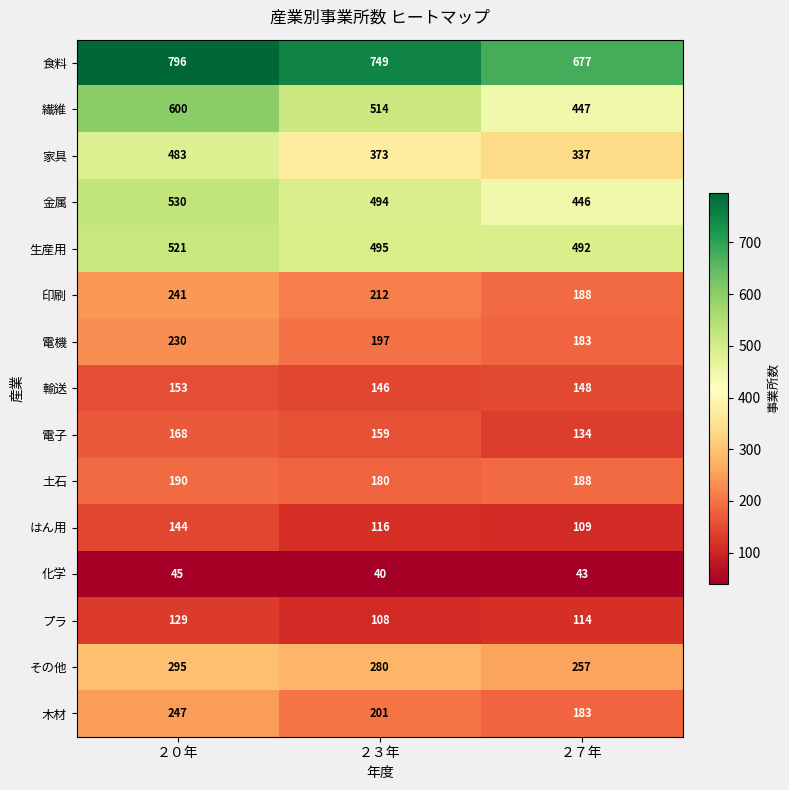

The 家具 series shows 373 at ２３年. True or false?

True